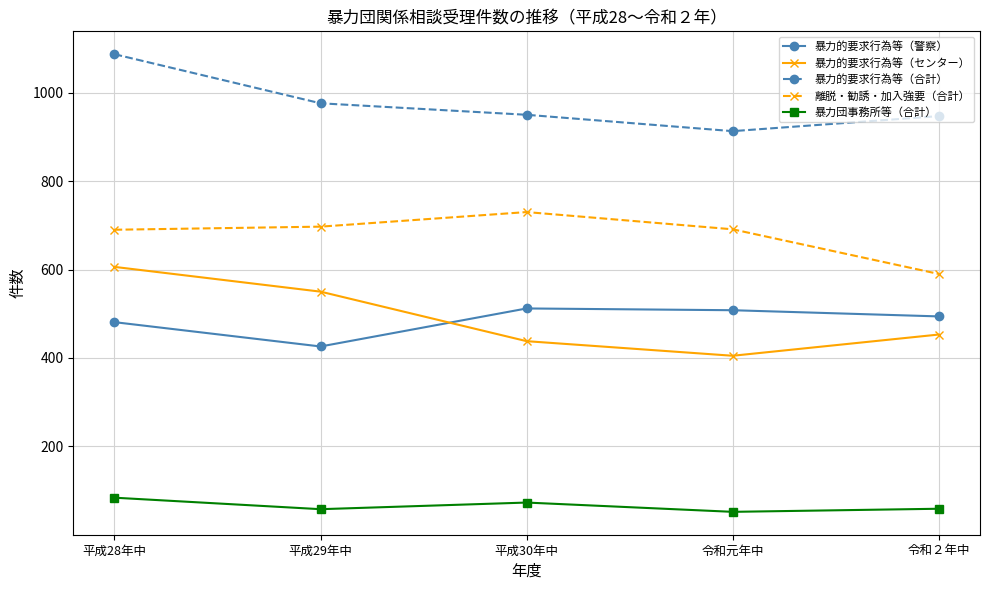

How many data points in 暴力的要求行為等（警察） are less than 494?

2